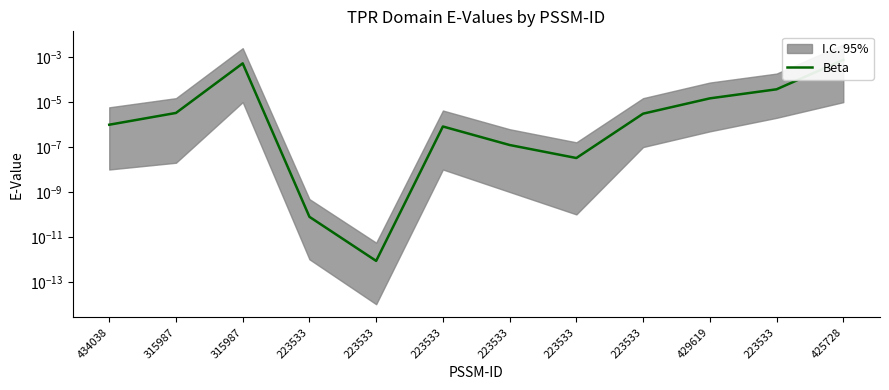

Which category has the highest value across all series?

425728